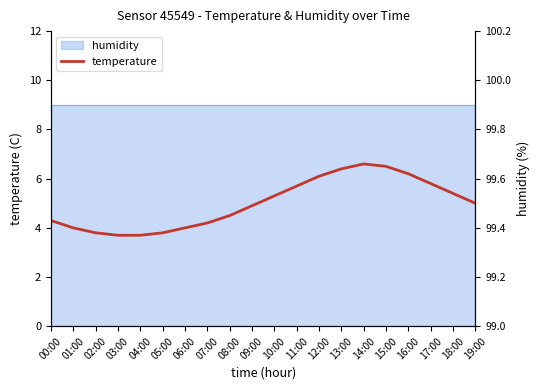

Reading right to left, what are all the values shown in this chart?

5.0	5.4	5.8	6.2	6.5	6.6	6.4	6.1	5.7	5.3	4.9	4.5	4.2	4.0	3.8	3.7	3.7	3.8	4.0	4.3